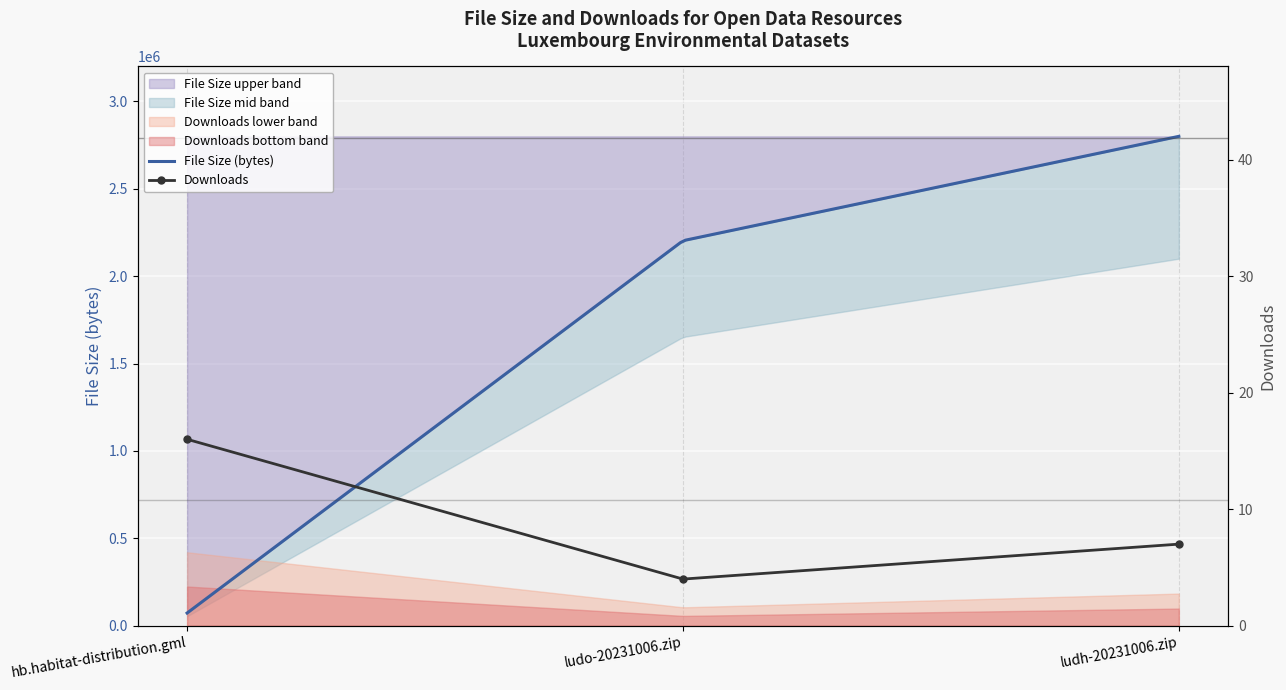

What is the change in value from hb.habitat-distribution.gml to ludo-20231006.zip?

-12